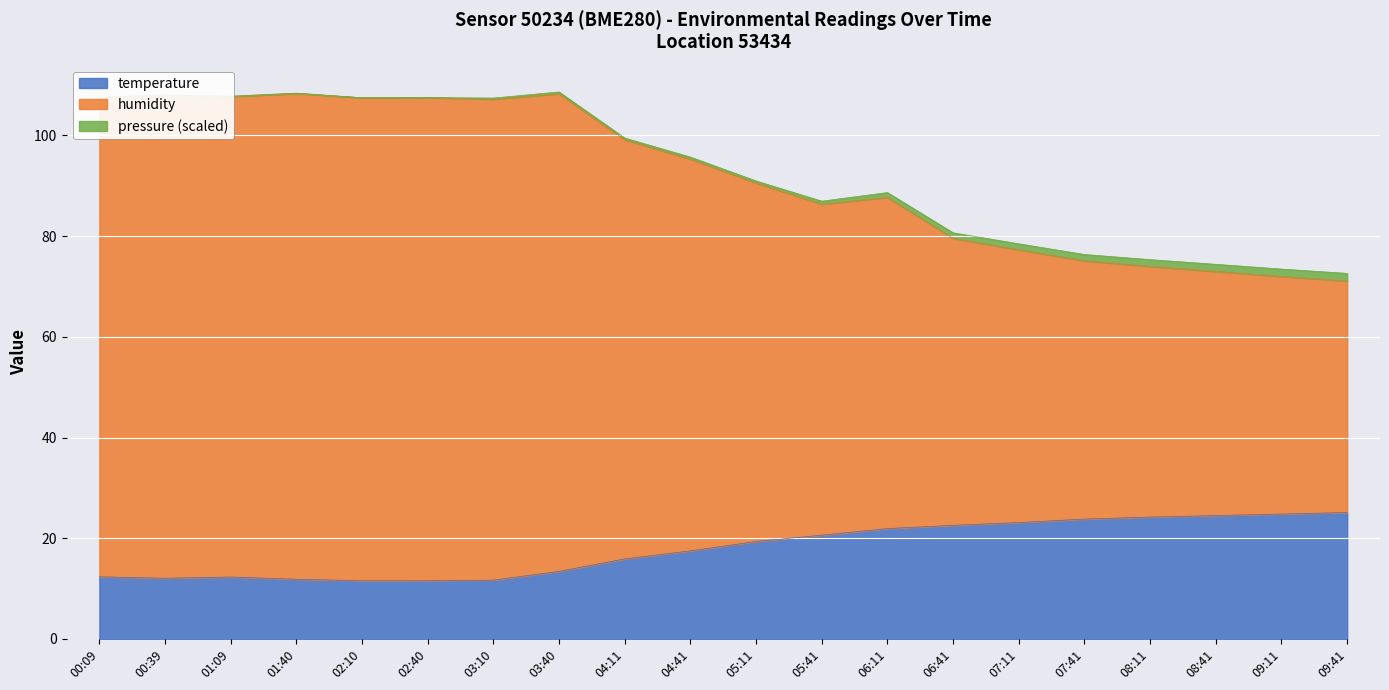

What is the highest value of the temperature series?

25.1